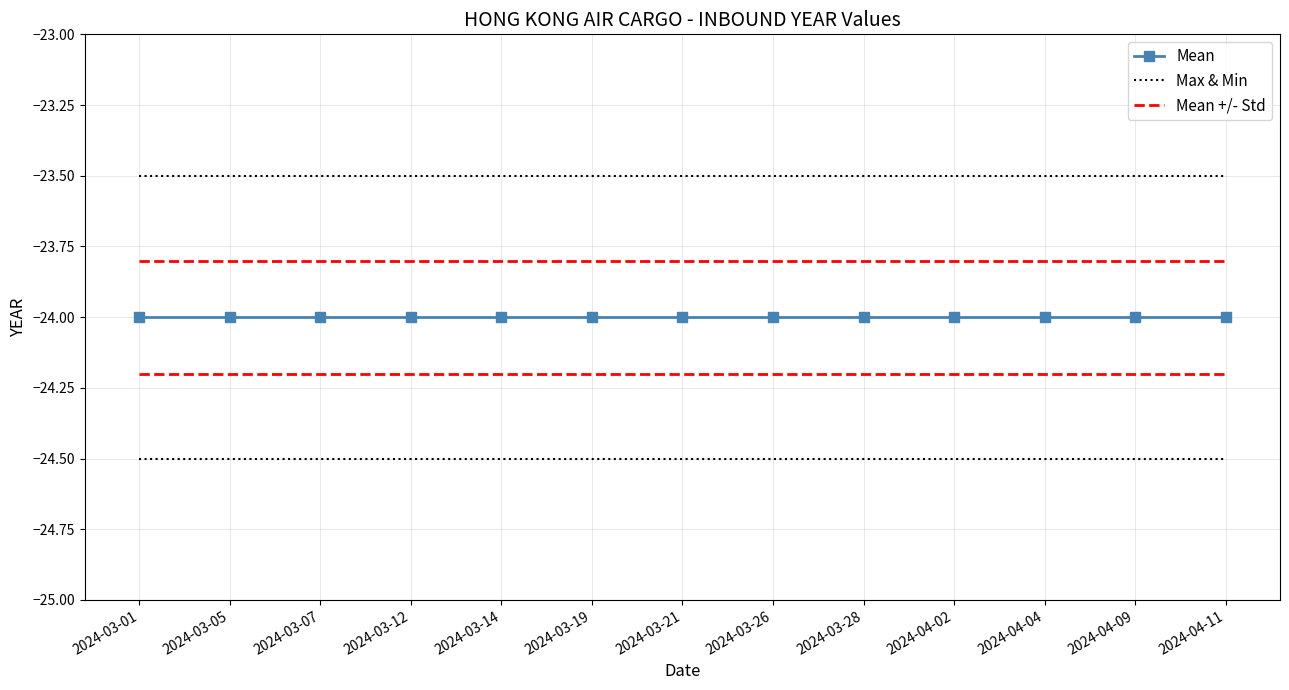

What is the maximum value shown in the chart?

-23.5